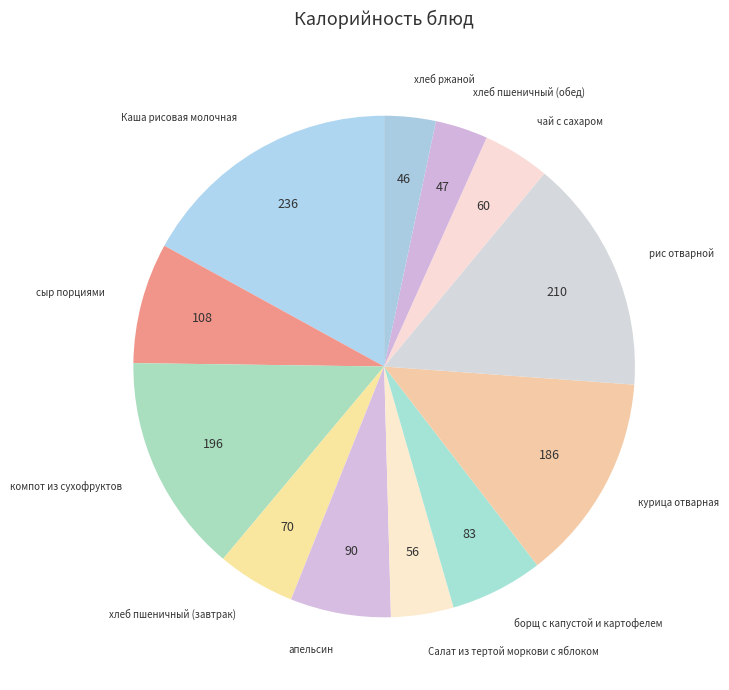

Combined, do рис отварной and борщ с капустой и картофелем account for over 50%?

No